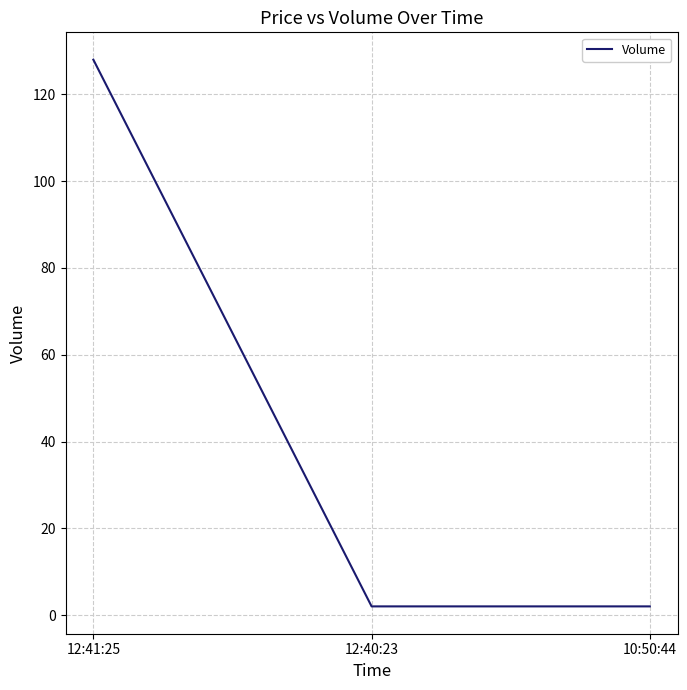

Count the values in the range 2 to 128.

3